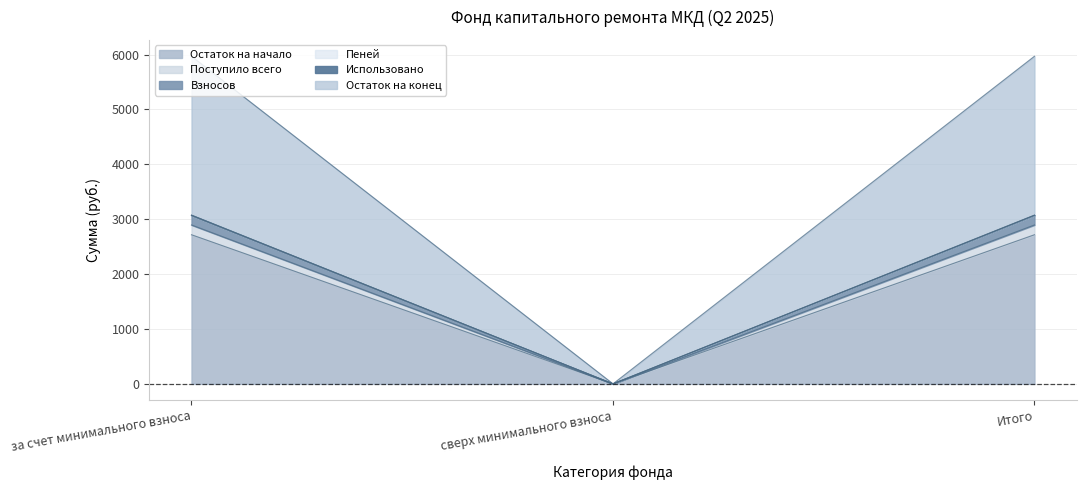

At which label does Остаток на начало reach its minimum?

сверх минимального взноса